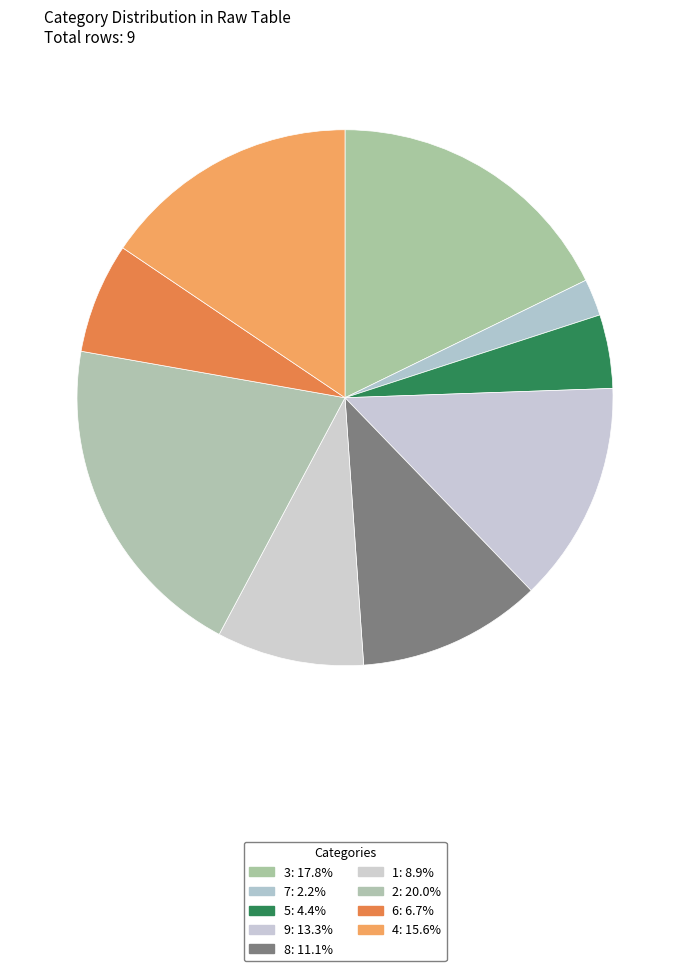

Is the sum of 1 and 4 greater than half?

No